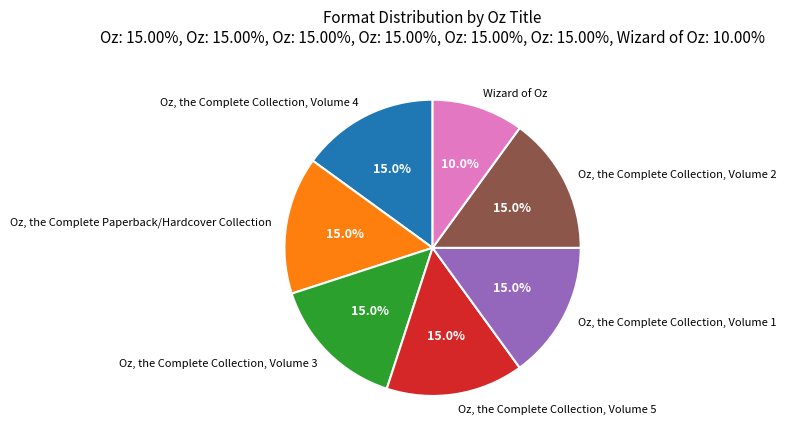

Which category has the smallest portion of the pie?

Wizard of Oz